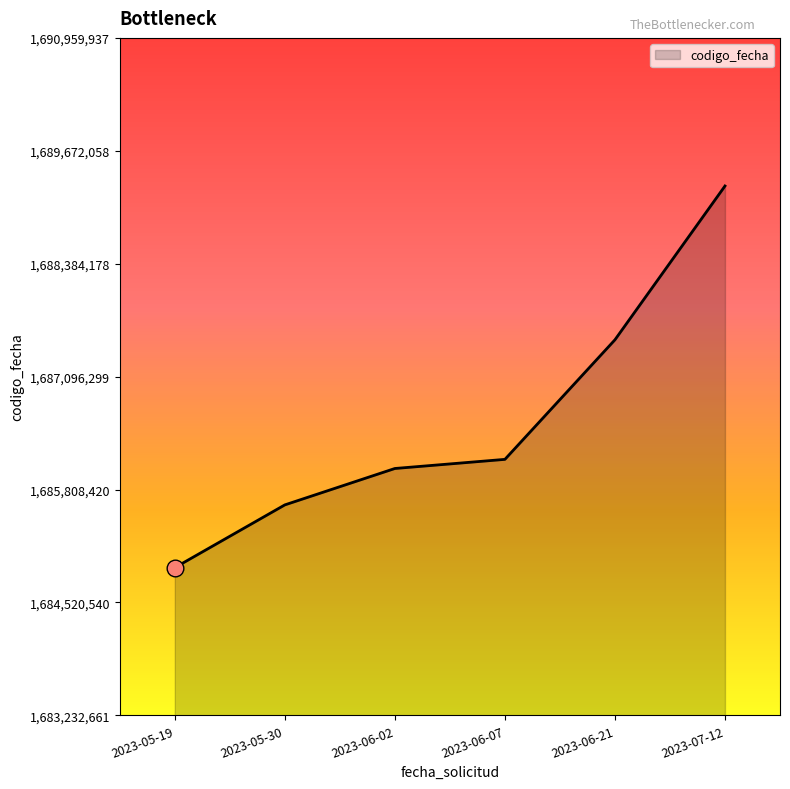

Rank the categories by value from highest to lowest.

2023-07-12, 2023-06-21, 2023-06-07, 2023-06-02, 2023-05-30, 2023-05-19